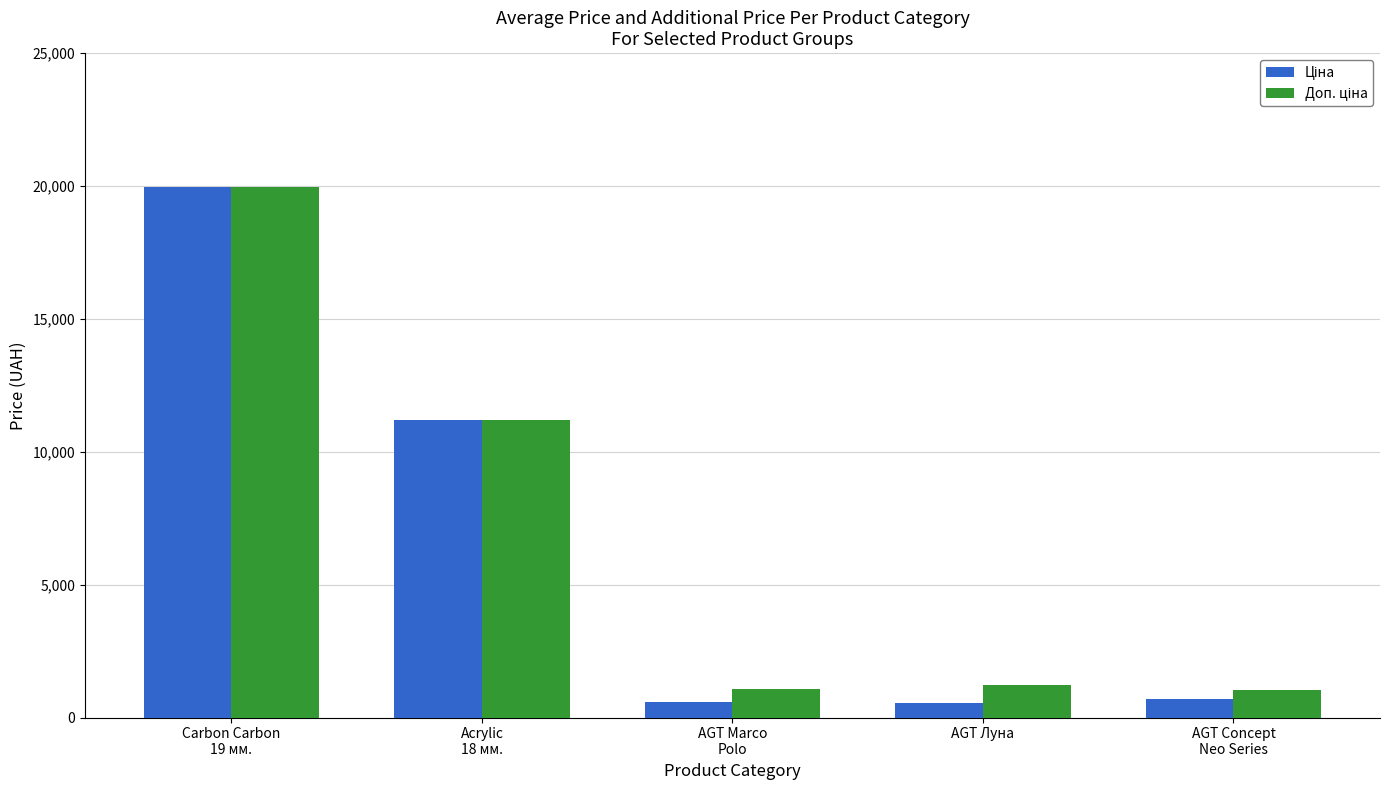

How many distinct data groups are displayed?

2